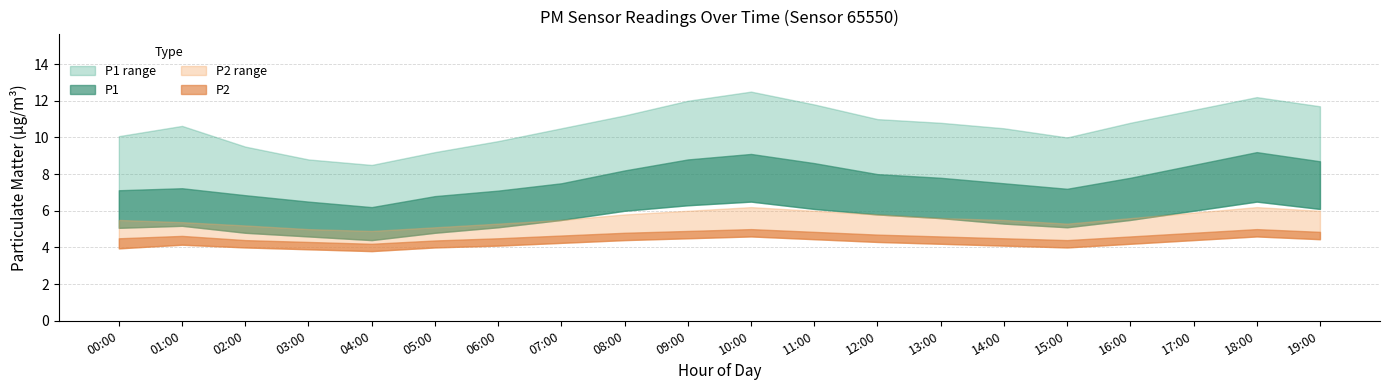

True or false: P2_lower and P2 cross at least once.

False